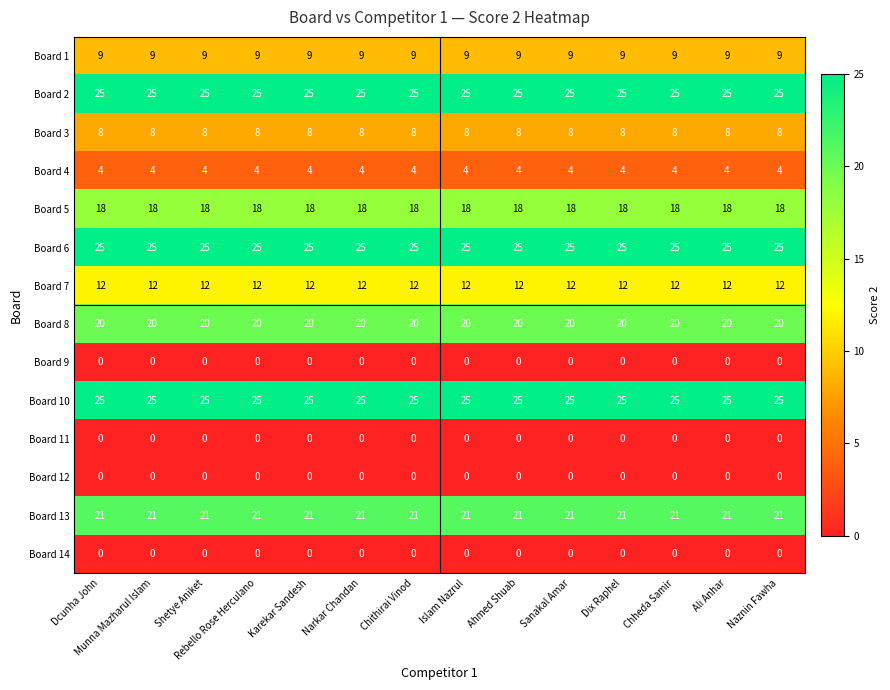

The Board 9 series shows 0 at Sanakal Amar. True or false?

True